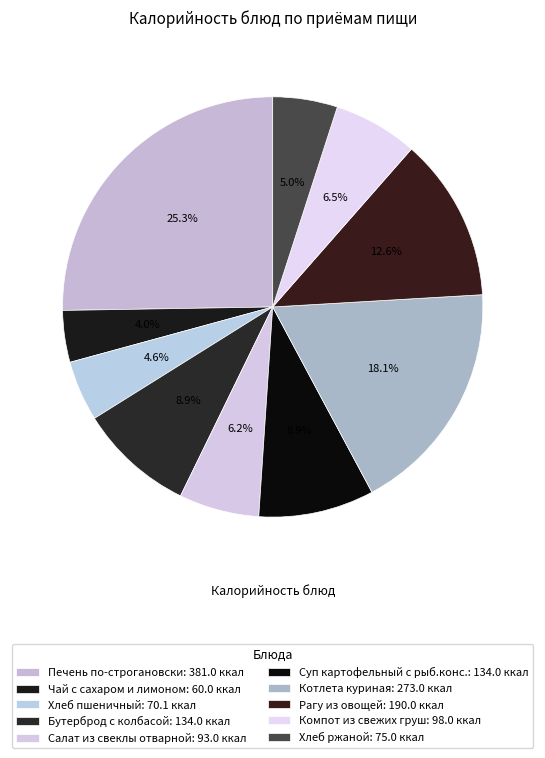

Count the number of slices in the pie.

10